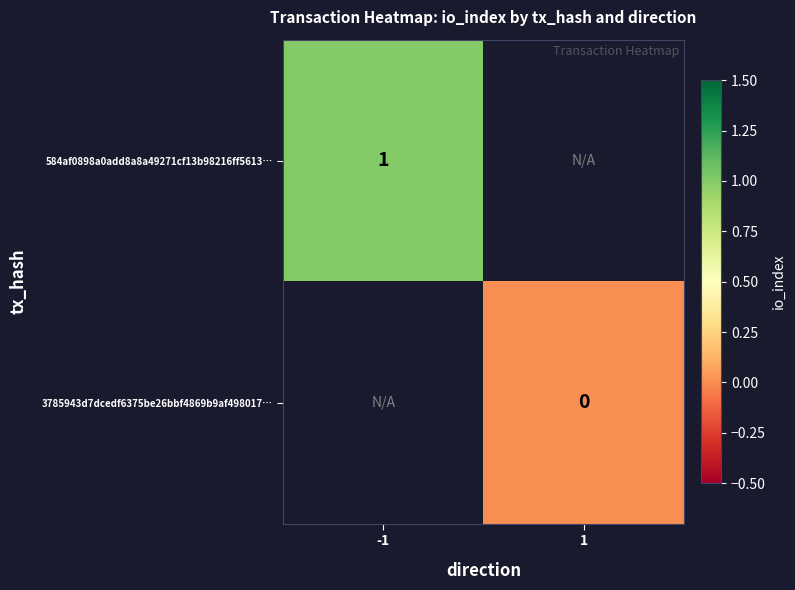

True or false: 584af0898a0add8a8a49271cf13b98216ff5613… has a value of 1 at -1.

True